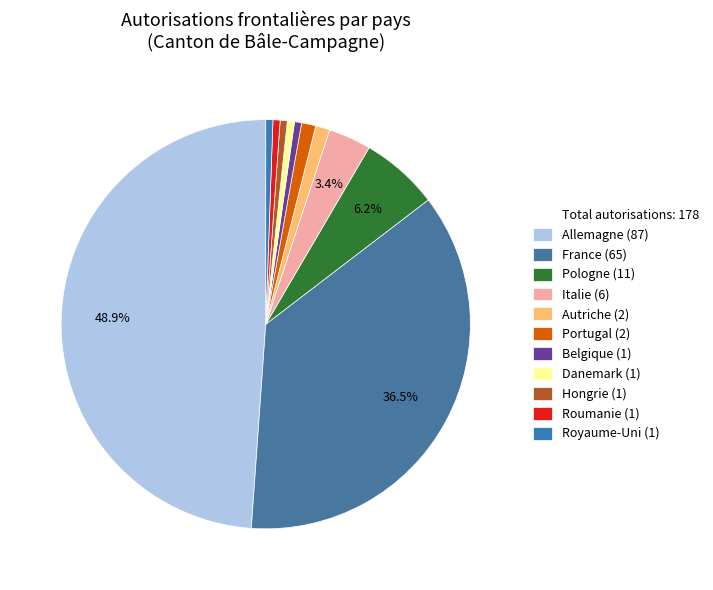

Count the number of slices in the pie.

11